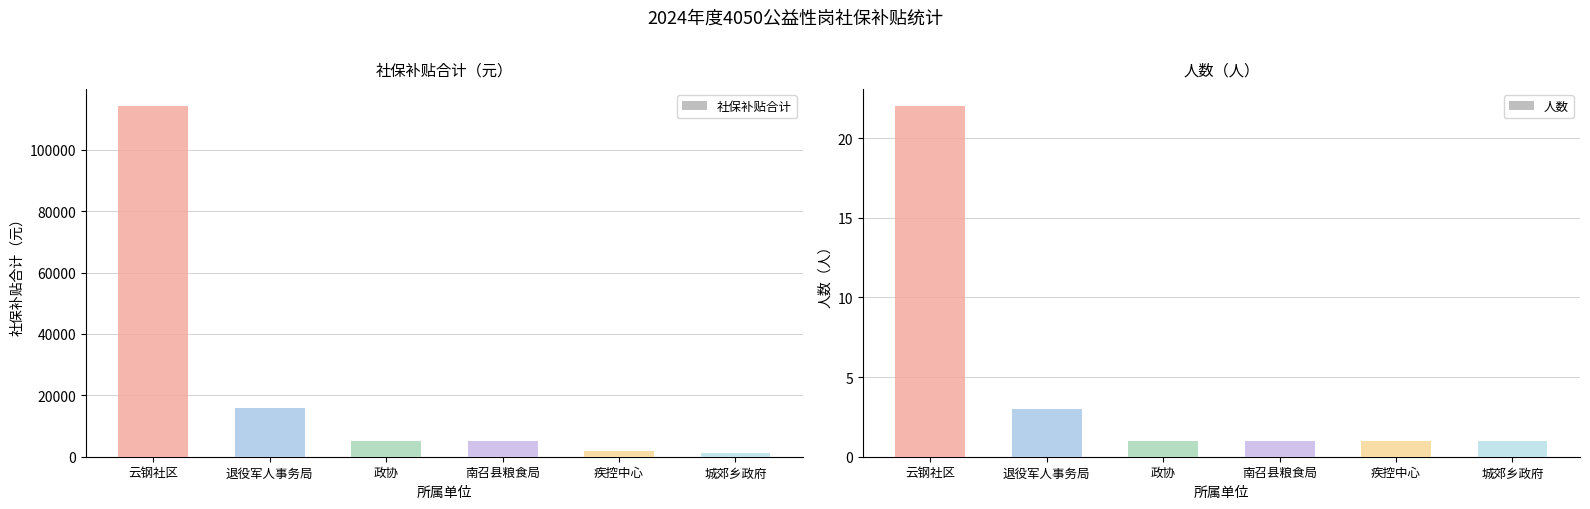

Which series has the largest range (max minus min)?

社保补贴合计